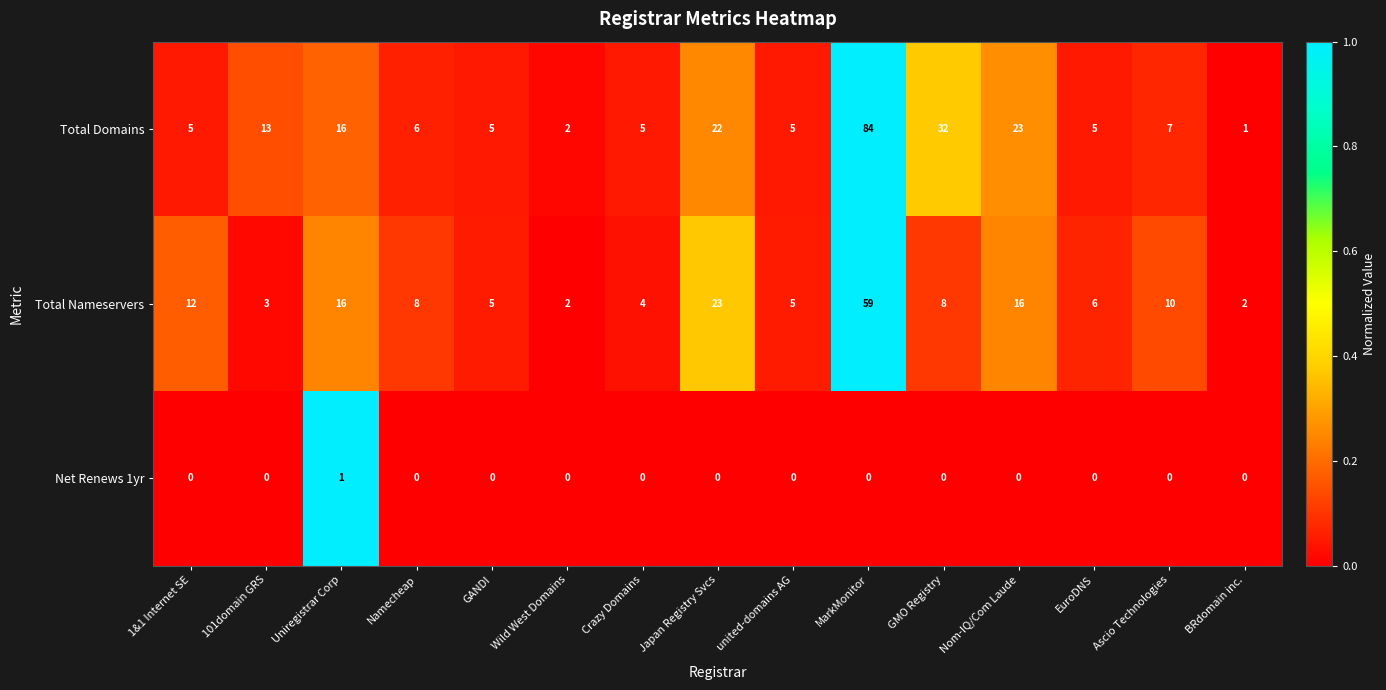

At which category is the sum across all series the highest?

MarkMonitor